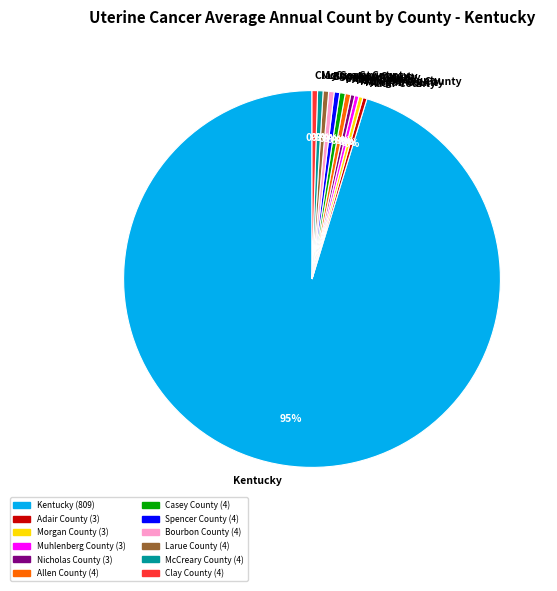

To the nearest percent, what is the average slice percentage?

8%